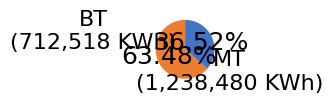

Is there any slice that represents more than half of the pie?

Yes